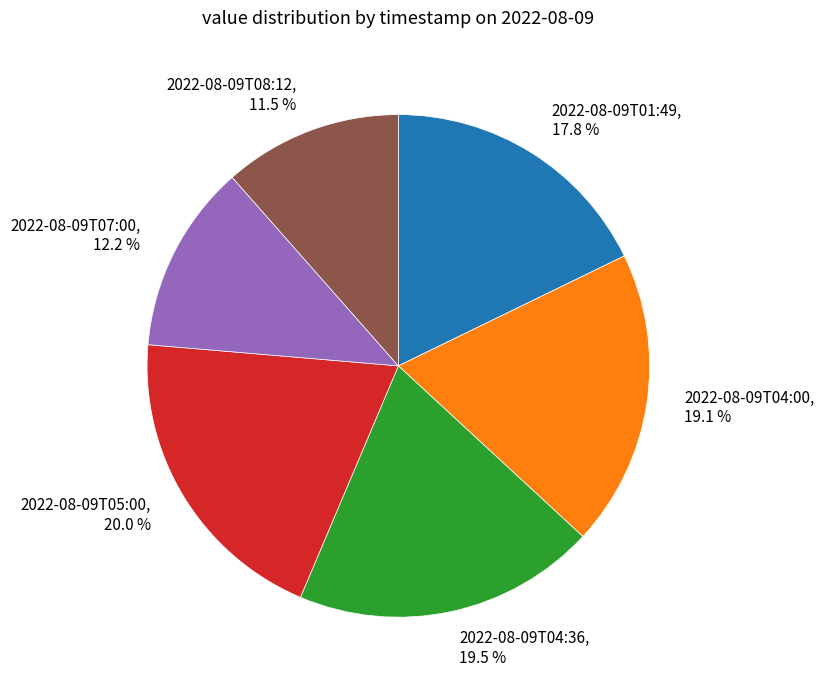

Approximately how many times larger is the value at 2022-08-09T05:00 compared to 2022-08-09T04:36?

1.0